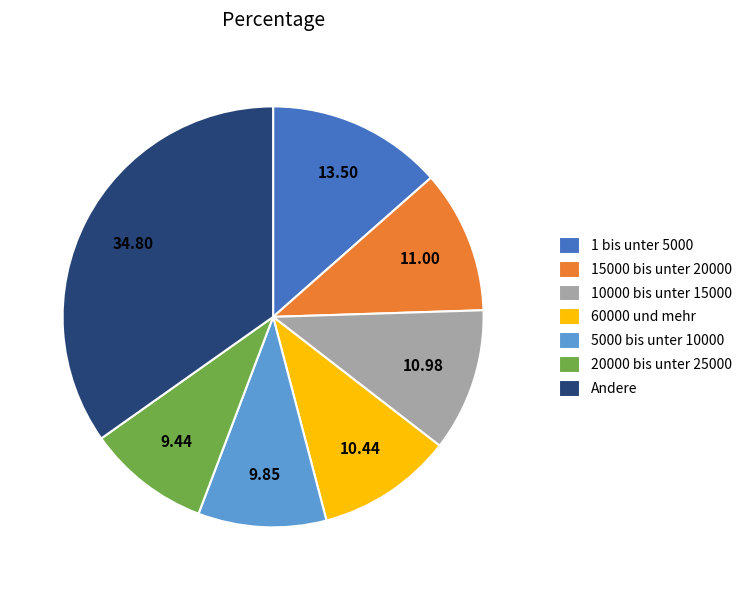

Which slice is the largest?

Andere